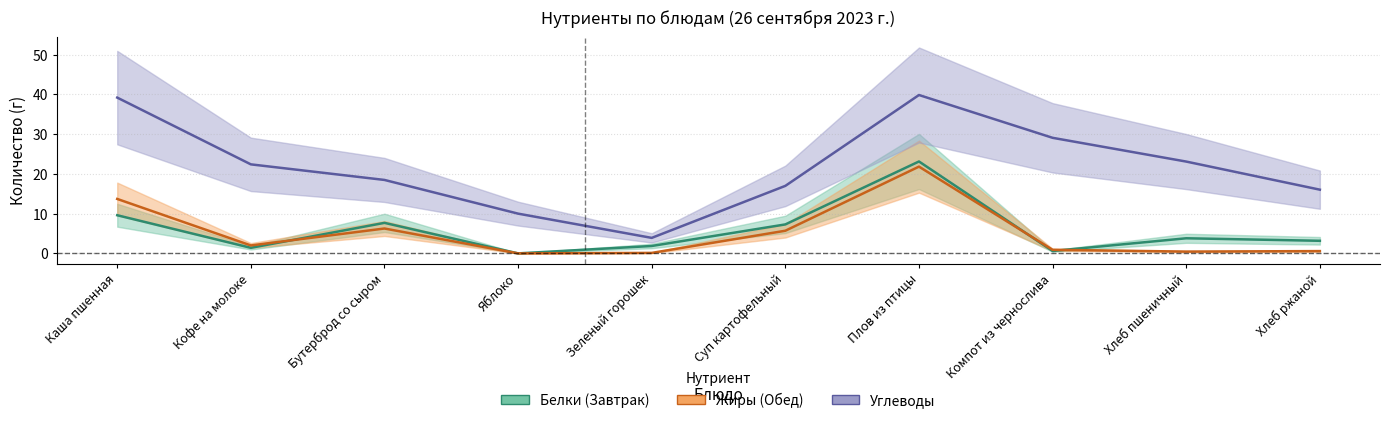

True or false: Белки and Углеводы cross at least once.

False